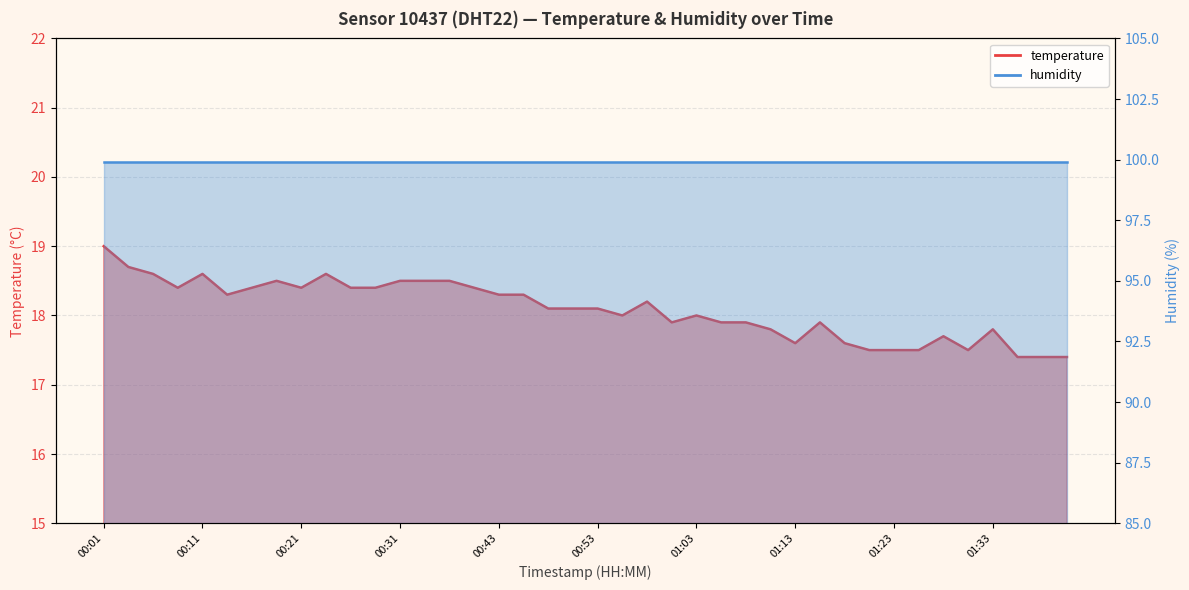

How many data points are above 18?

22